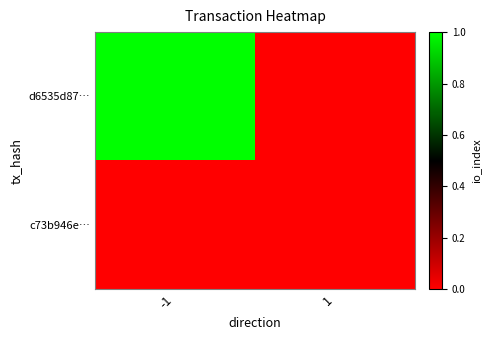

How many categories are shown in the chart?

2